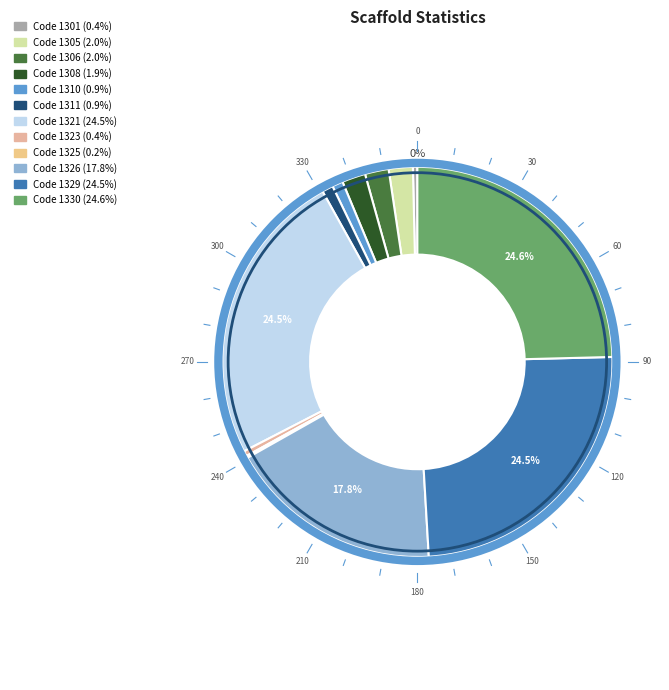

To the nearest percent, what is the difference between the largest and smallest slice percentages?

24%